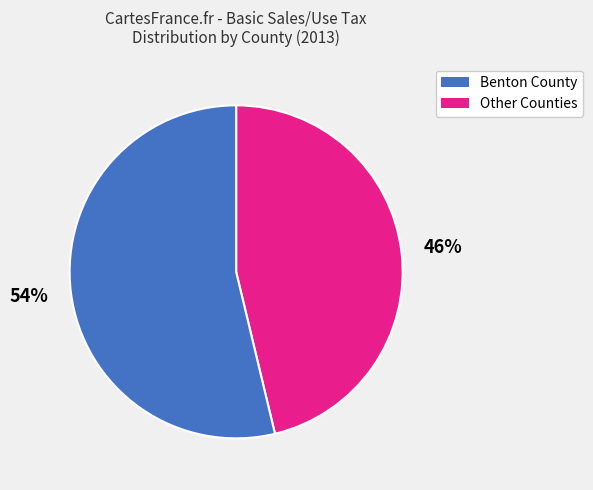

To the nearest percent, what is the average slice percentage?

50%